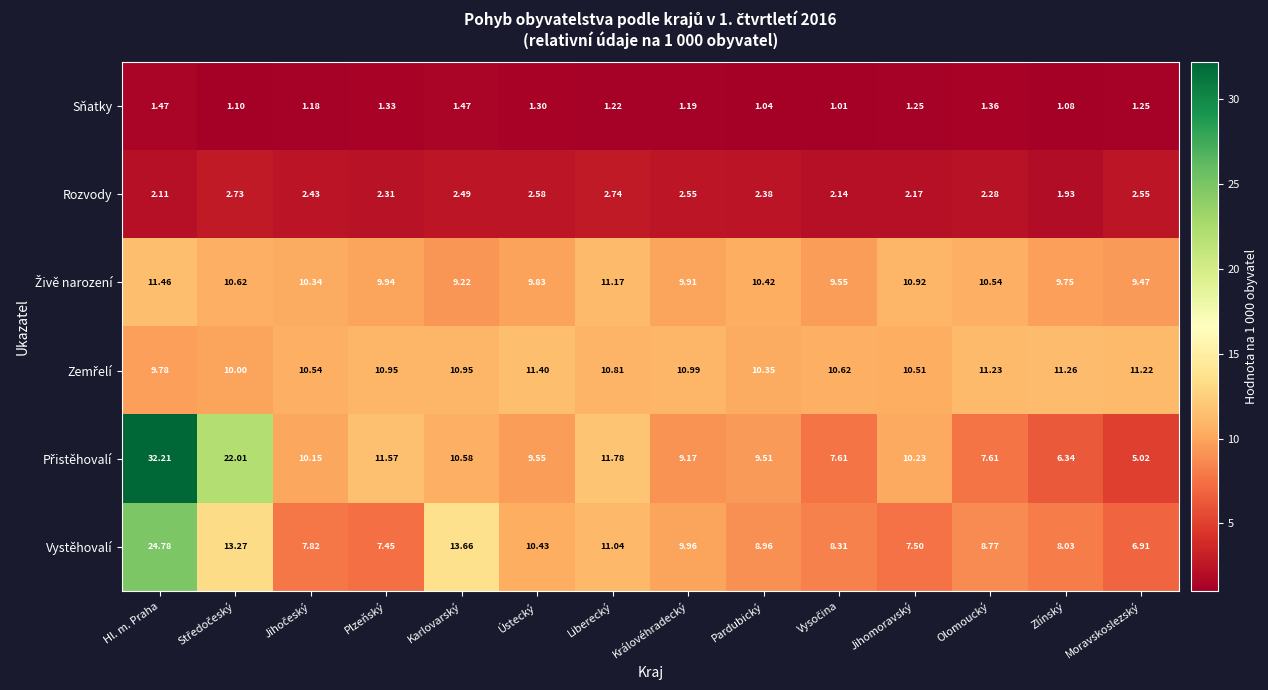

Between Ústecký and Pardubický, which series saw the biggest shift?

Vystěhovalí